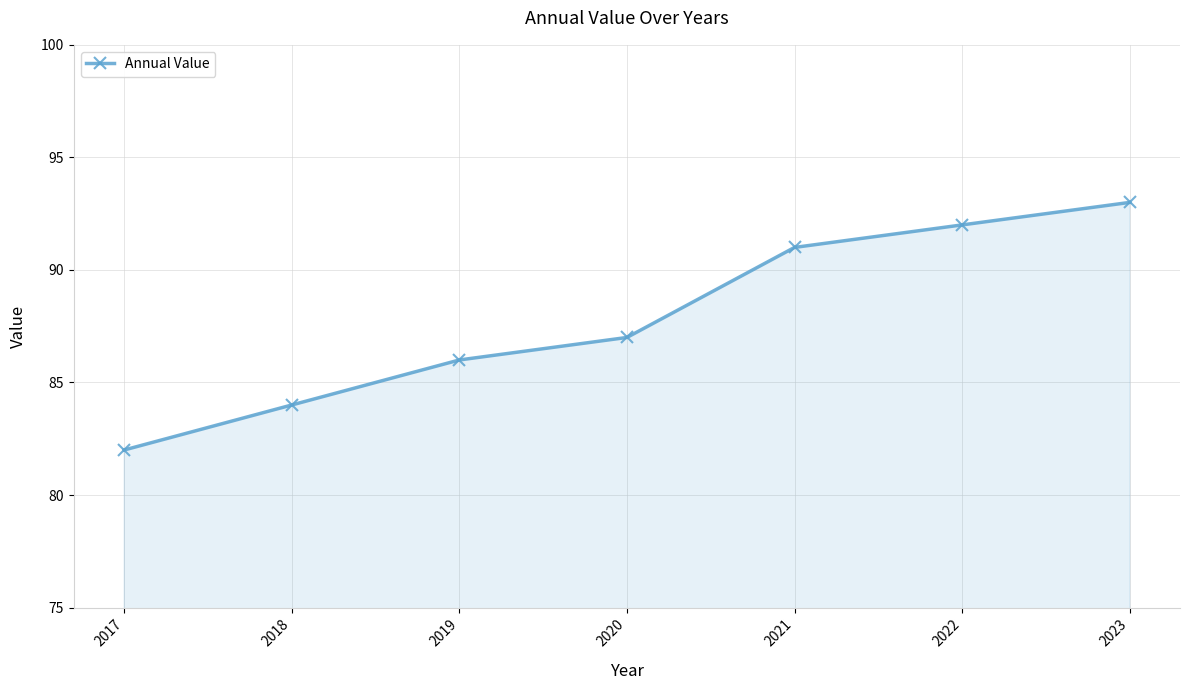

Reading right to left, list all the values displayed in this chart.

2023=93	2022=92	2021=91	2020=87	2019=86	2018=84	2017=82